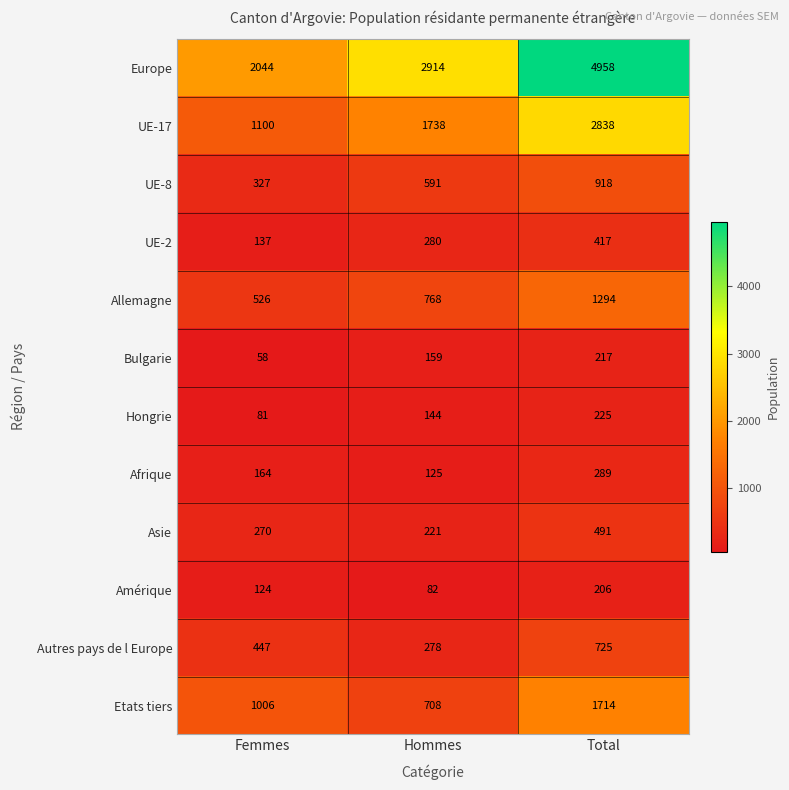

Which series has the largest total across all categories?

Europe